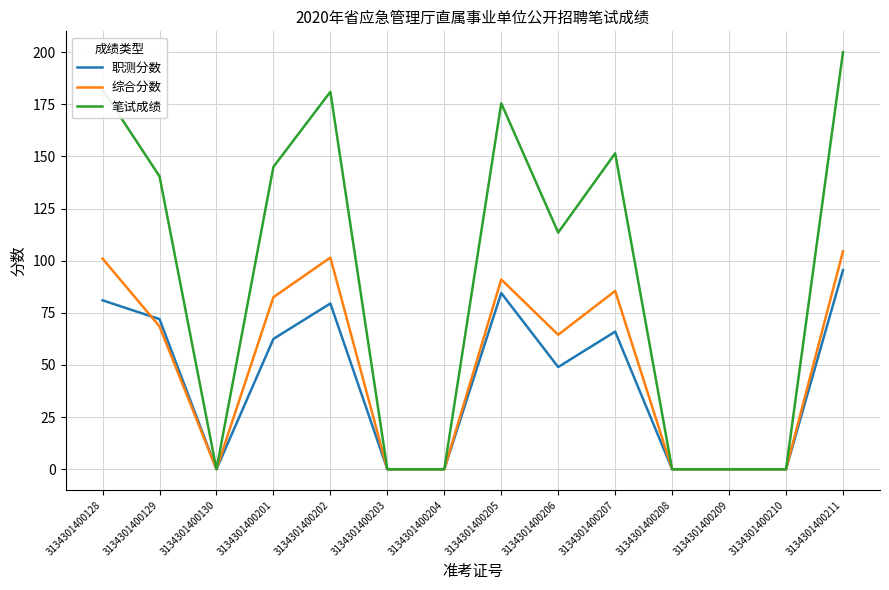

What is the maximum value shown in the chart?

200.0